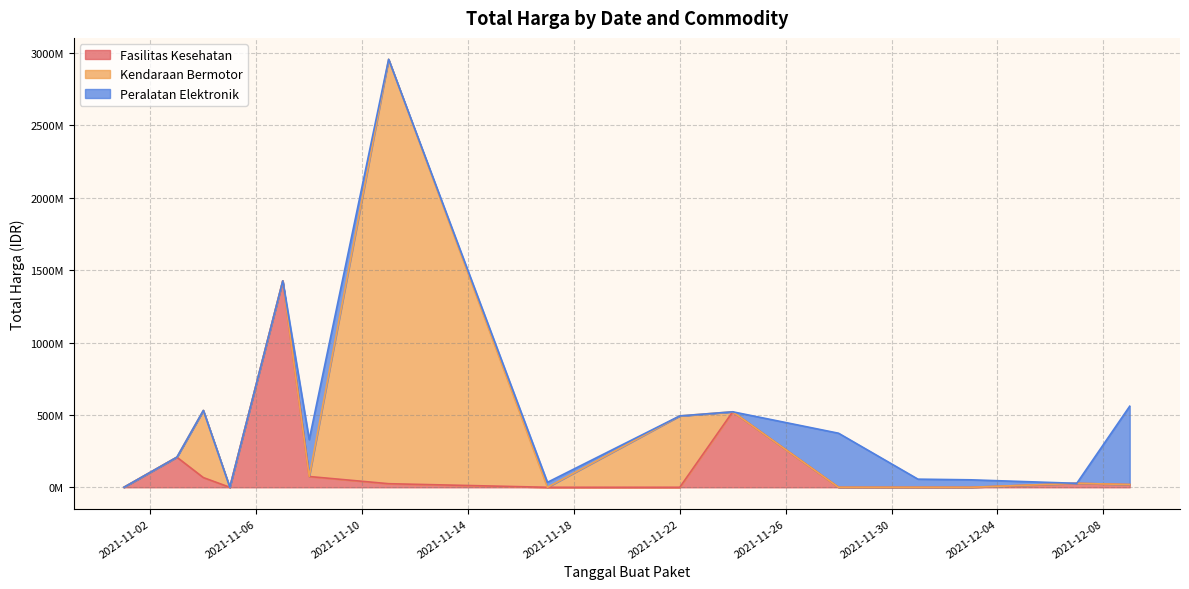

Rank the series by their average value, from lowest to highest.

Peralatan Elektronik, Fasilitas Kesehatan, Kendaraan Bermotor